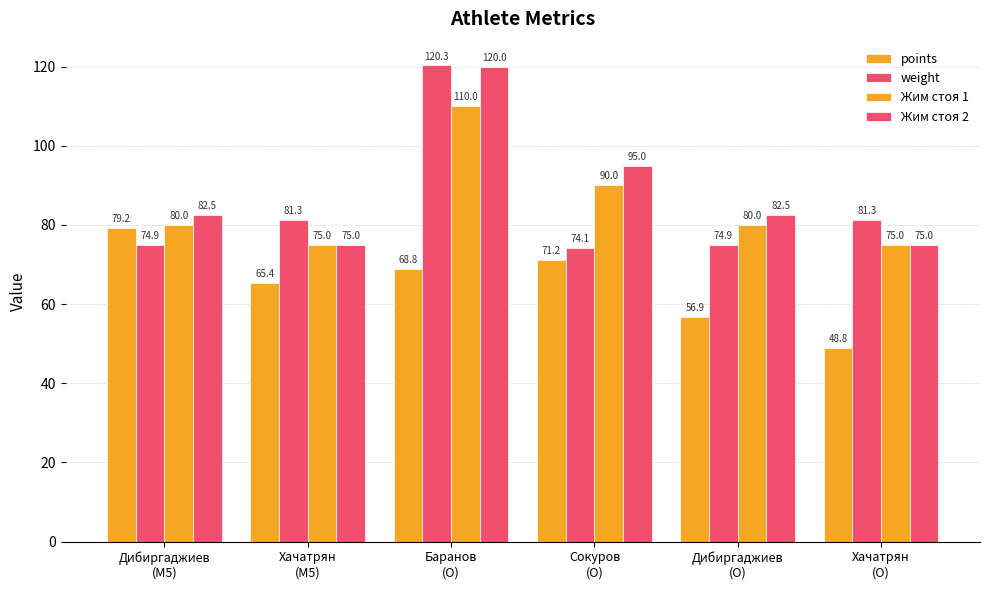

Which series has the widest spread of values?

weight